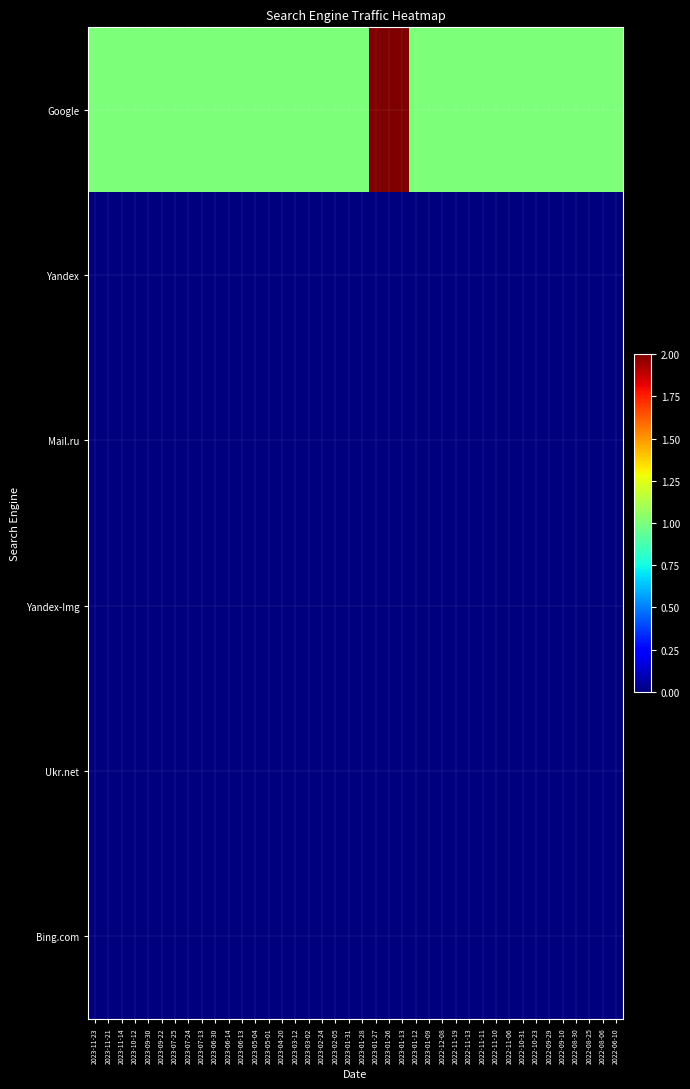

What is the total value across all series at 2022-12-08?

1